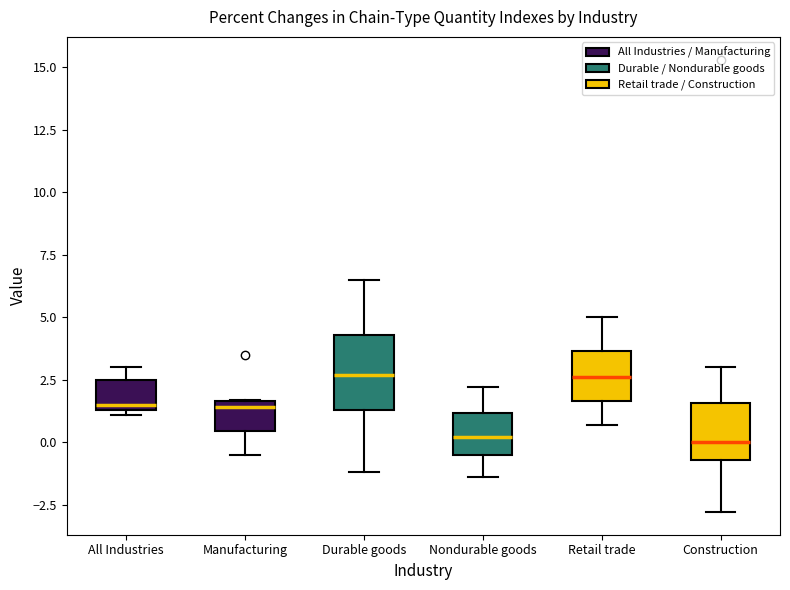

Reading left to right, read every box against the y-axis: the position of its median line, the range the box covers, and the ends of its whiskers. The values are not printed on the chart, so give them approximately, as read against the axis.

All Industries: median 1.5 (just above the box's lower edge), box 1.5 to 2.5, whiskers 1.0 to 3.0
Manufacturing: median 1.5 (just below the box's upper edge), box 0.5 to 1.5, whiskers -0.5 to 1.5
Durable goods: median 2.5, box 1.5 to 4.5, whiskers -1.0 to 6.5
Nondurable goods: median 0.0, box -0.5 to 1.0, whiskers -1.5 to 2.0
Retail trade: median 2.5, box 1.5 to 3.5, whiskers 0.5 to 5.0
Construction: median 0.0, box -0.5 to 1.5, whiskers -3.0 to 3.0